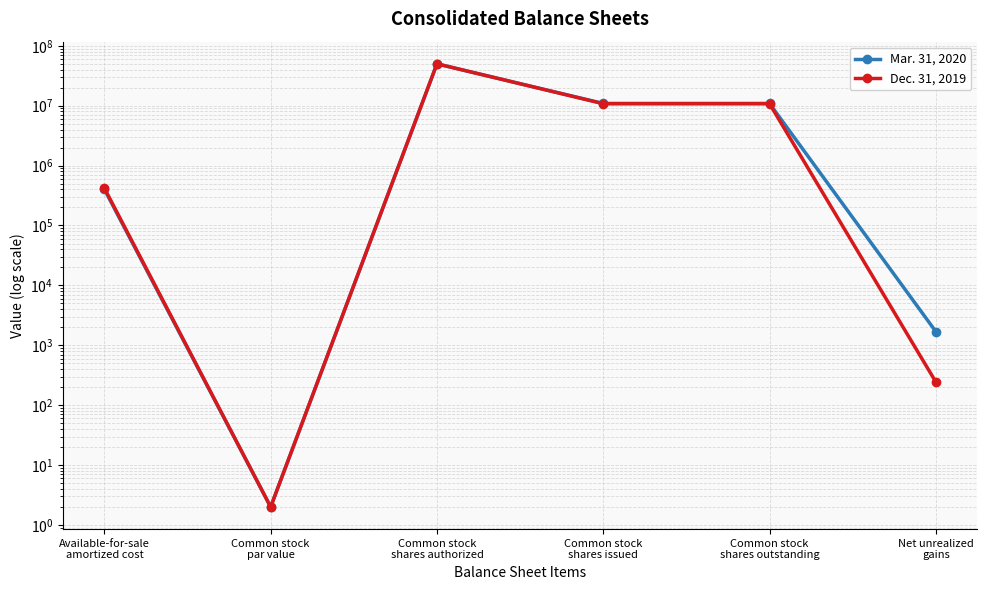

Between Common stock
shares authorized and Available-for-sale
amortized cost, which is larger?

Common stock
shares authorized